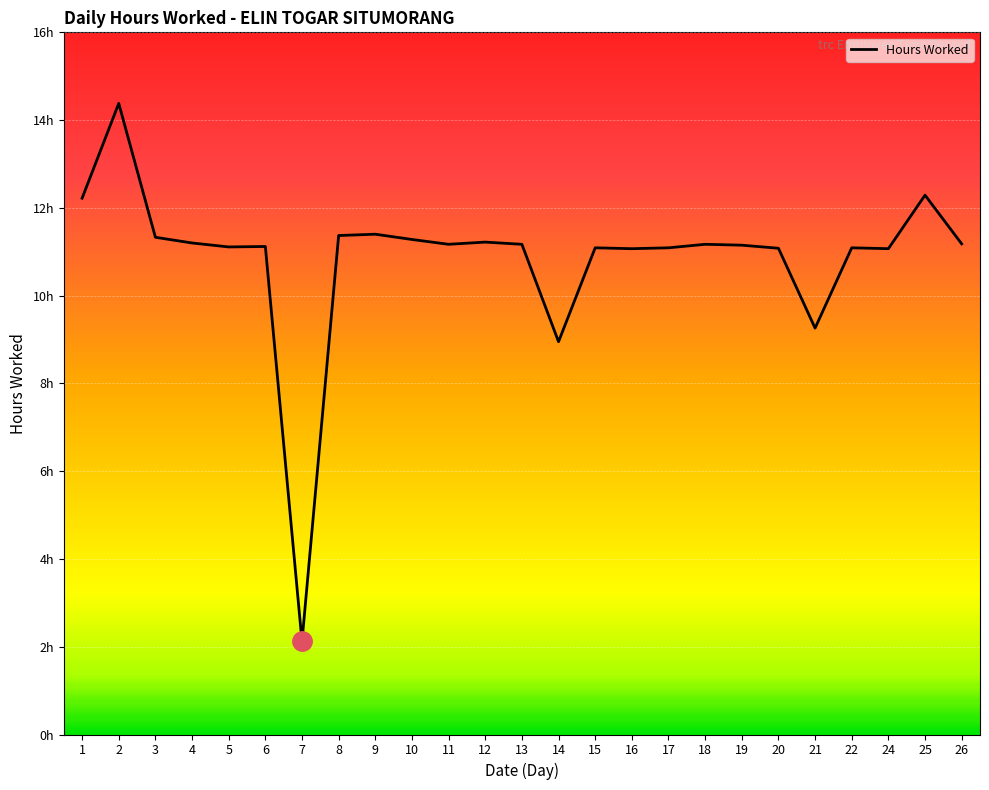

Is this an area chart (filled region under the line)?

Yes